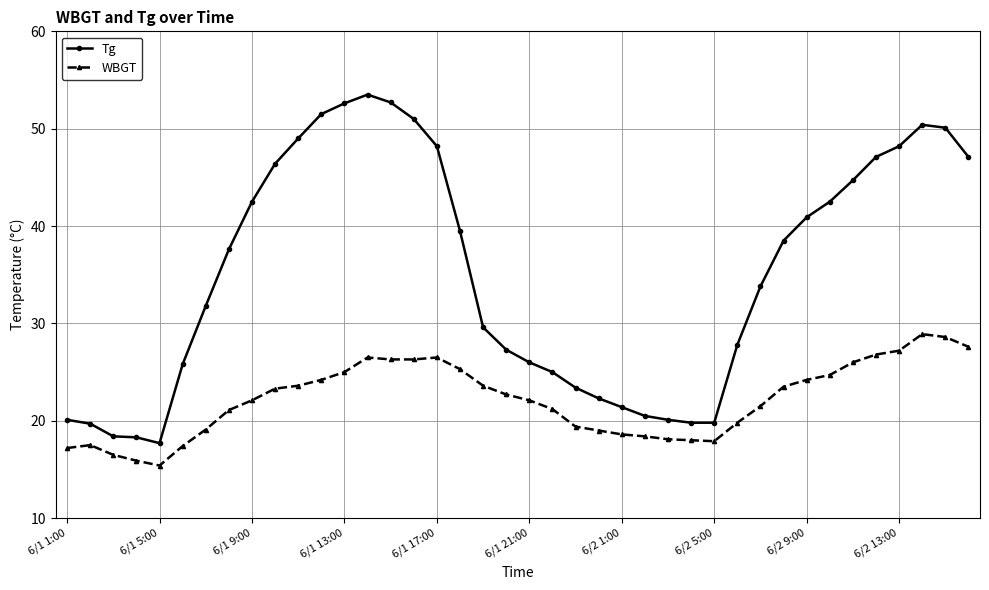

What is the maximum value for WBGT?

28.9